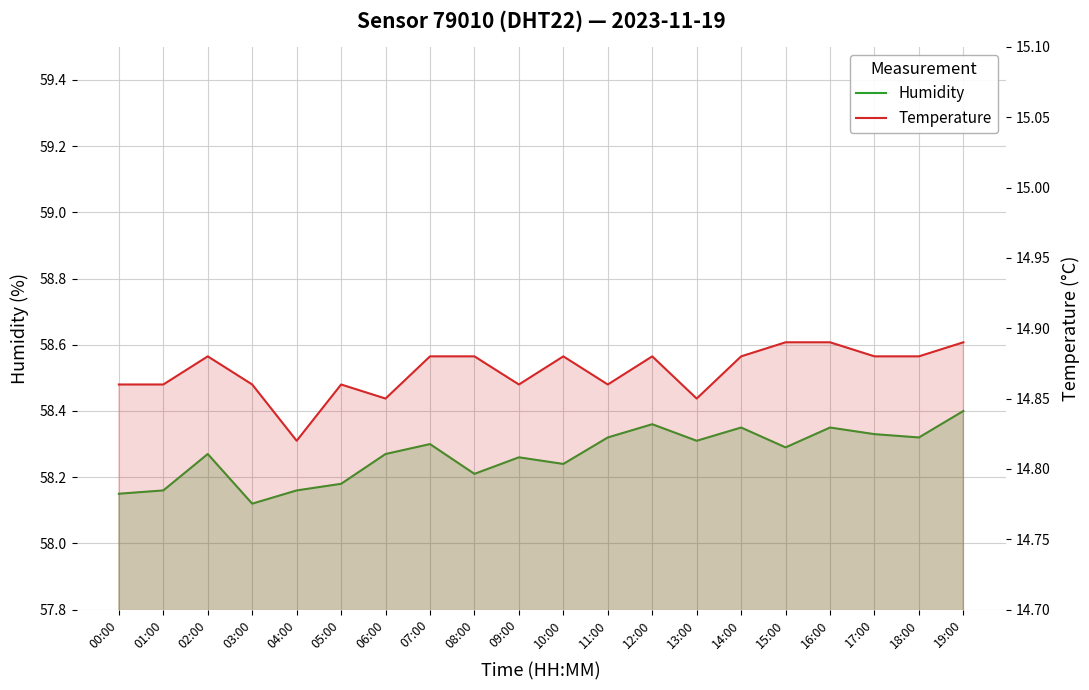

Rank the categories by humidity value from highest to lowest.

19:00, 12:00, 14:00, 16:00, 17:00, 11:00, 18:00, 13:00, 07:00, 15:00, 02:00, 06:00, 09:00, 10:00, 08:00, 05:00, 01:00, 04:00, 00:00, 03:00